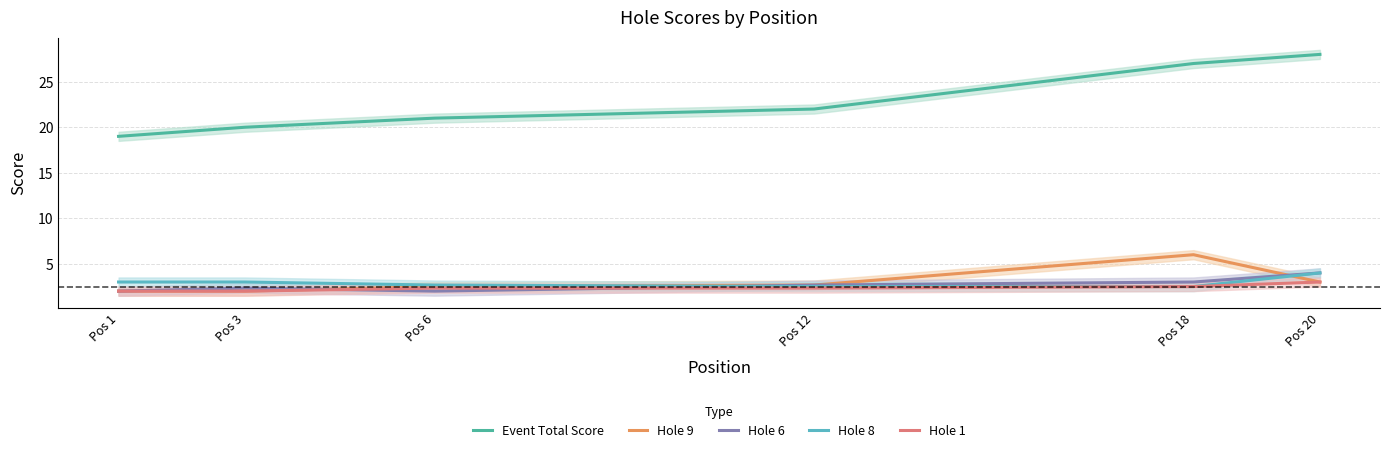

What is the value of the Hole 6 point at the 5th from the left?

3.0